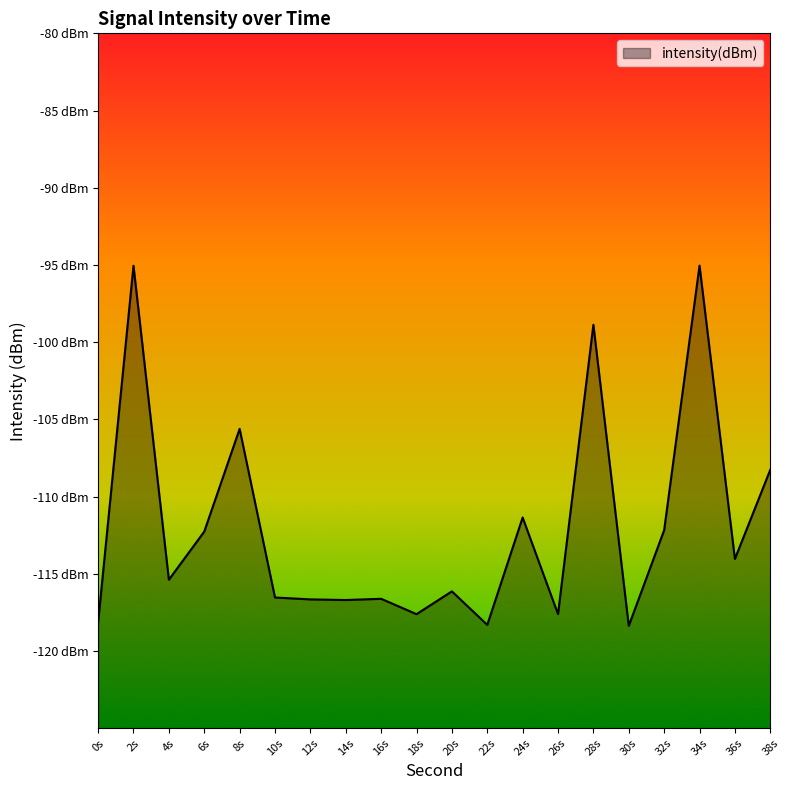

What is the minimum value shown in the chart?

-118.4